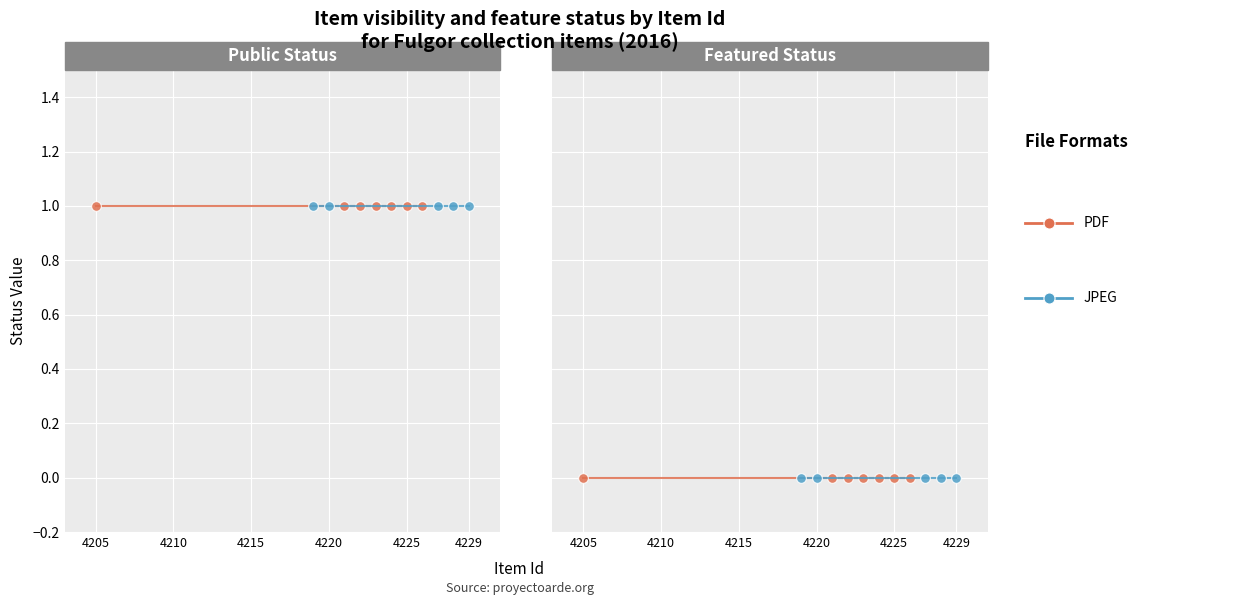

At how many categories does at least one series exceed 0?

12